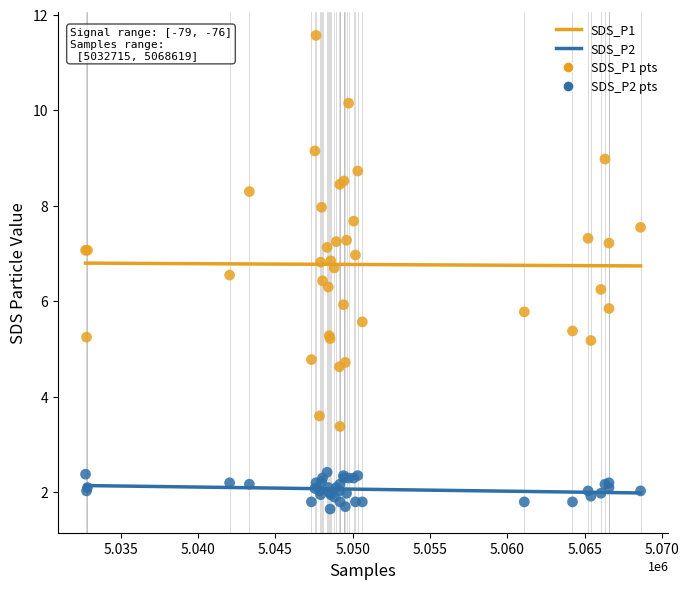

Which series contains the highest Y value?

SDS_P1